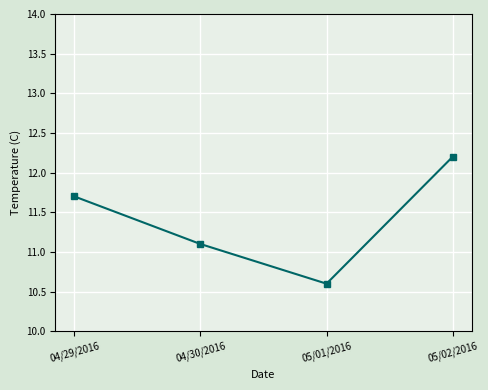

Rank the categories by value from highest to lowest.

05/02/2016, 04/29/2016, 04/30/2016, 05/01/2016